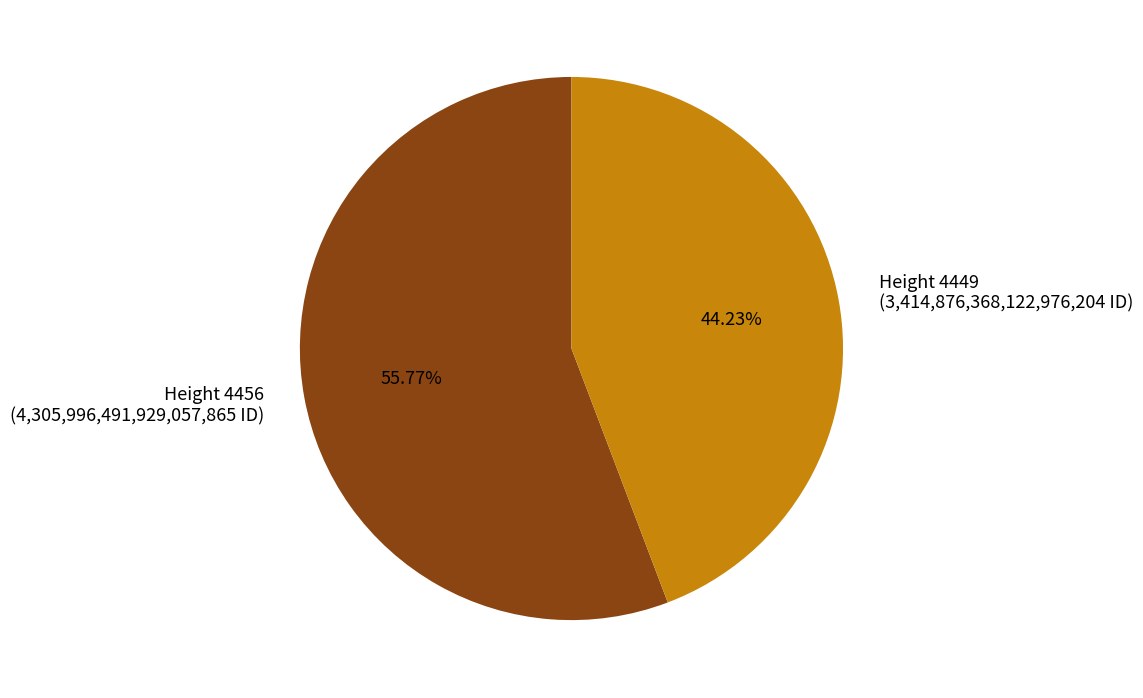

How many slices are in this pie chart?

2